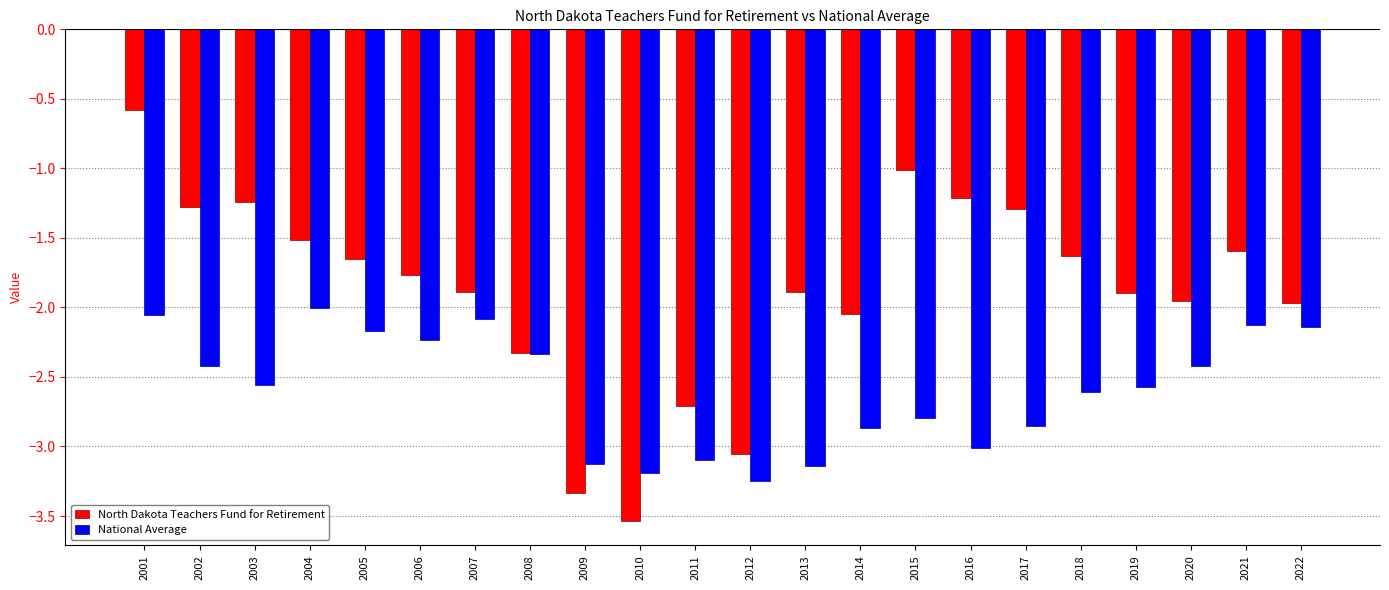

Count the number of data series in this chart.

2